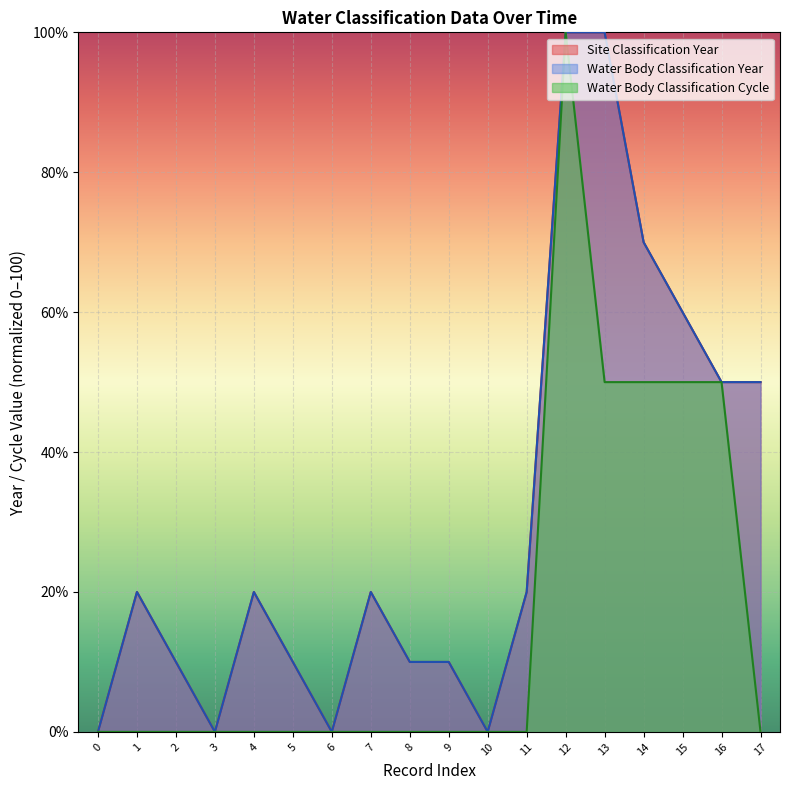

Which series has the largest total across all categories?

Site Classification Year